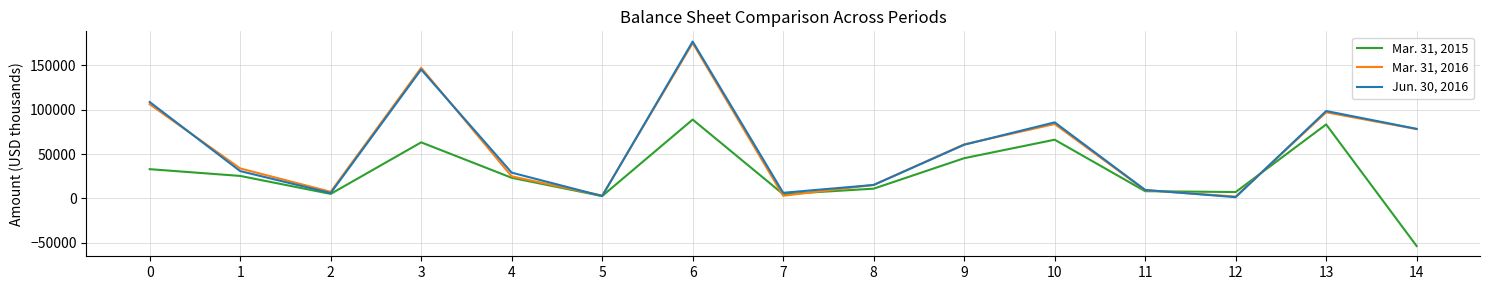

What is the sum of all Jun. 30, 2016 values?

854095